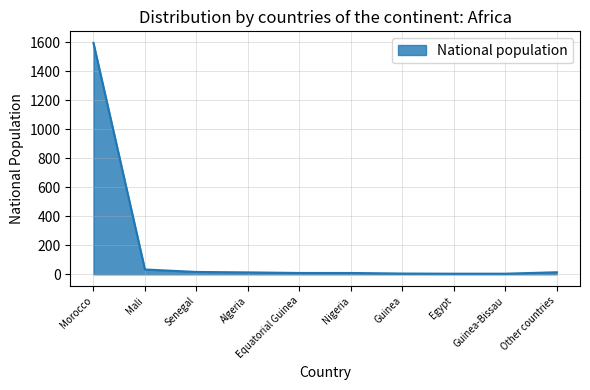

Does the chart display data point markers on the line(s)?

No